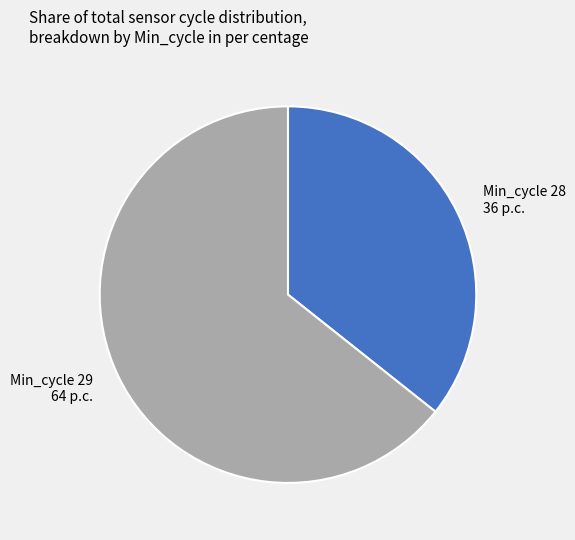

Is there a majority slice in this chart?

Yes